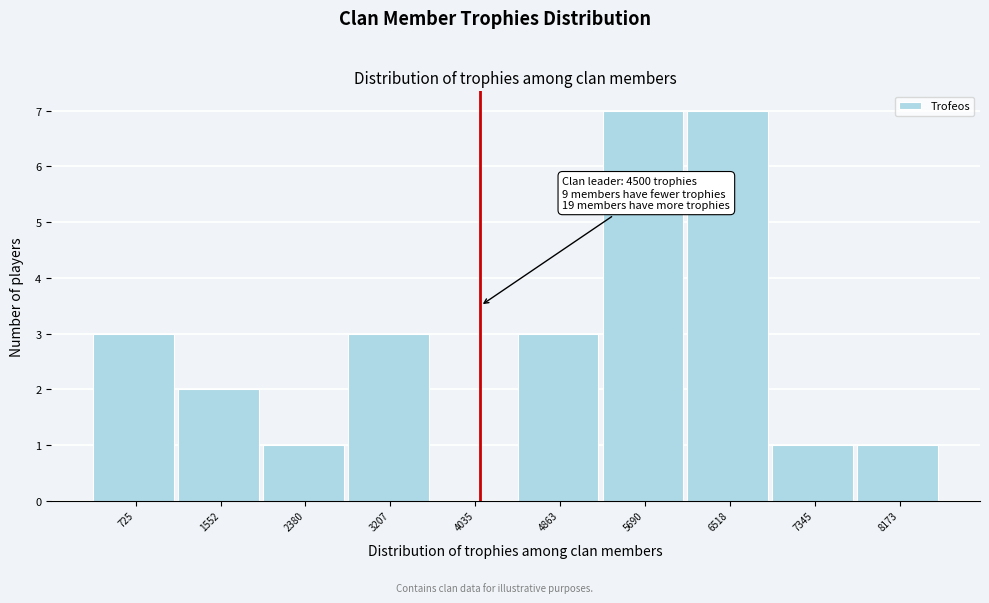

Reading left to right, transcribe all the data shown in this chart.

725=3	1552=2	2380=1	3207=3	4035=0	4863=3	5690=7	6518=7	7345=1	8173=1